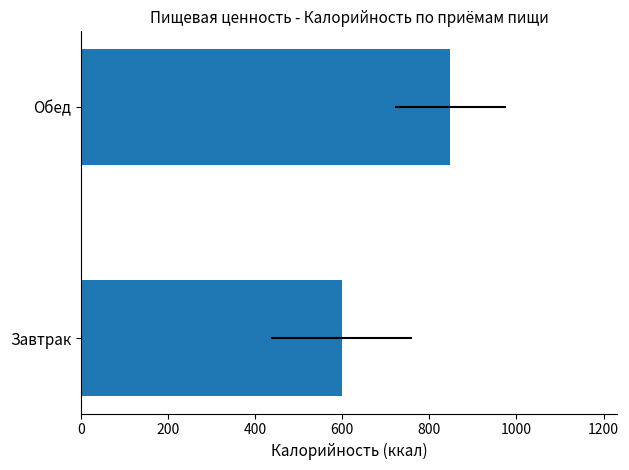

True or false: the data shows 1332.0 at Обед.

False